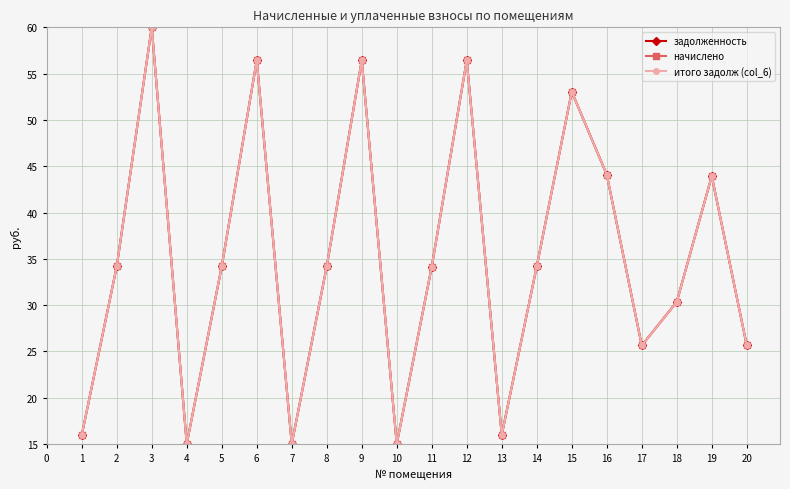

Is the value of задолженность at 6 greater than the value of итого задолж (col_6) at 20?

Yes